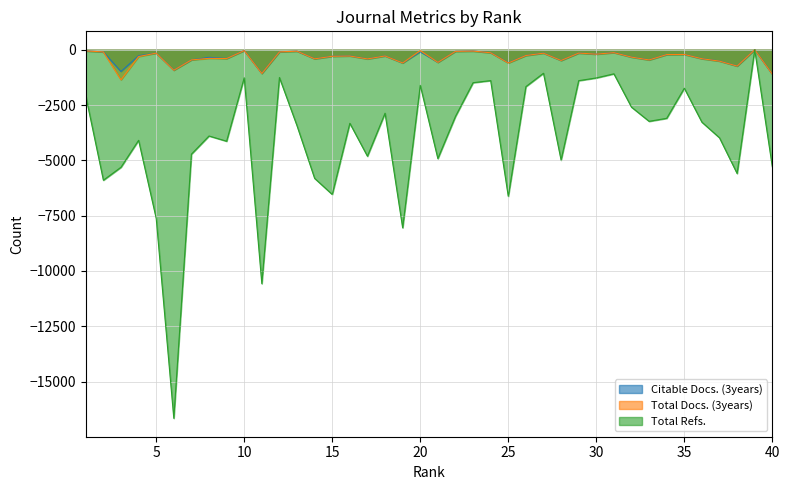

How many intersections are there between Total Docs. (3years) and Citable Docs. (3years)?

2